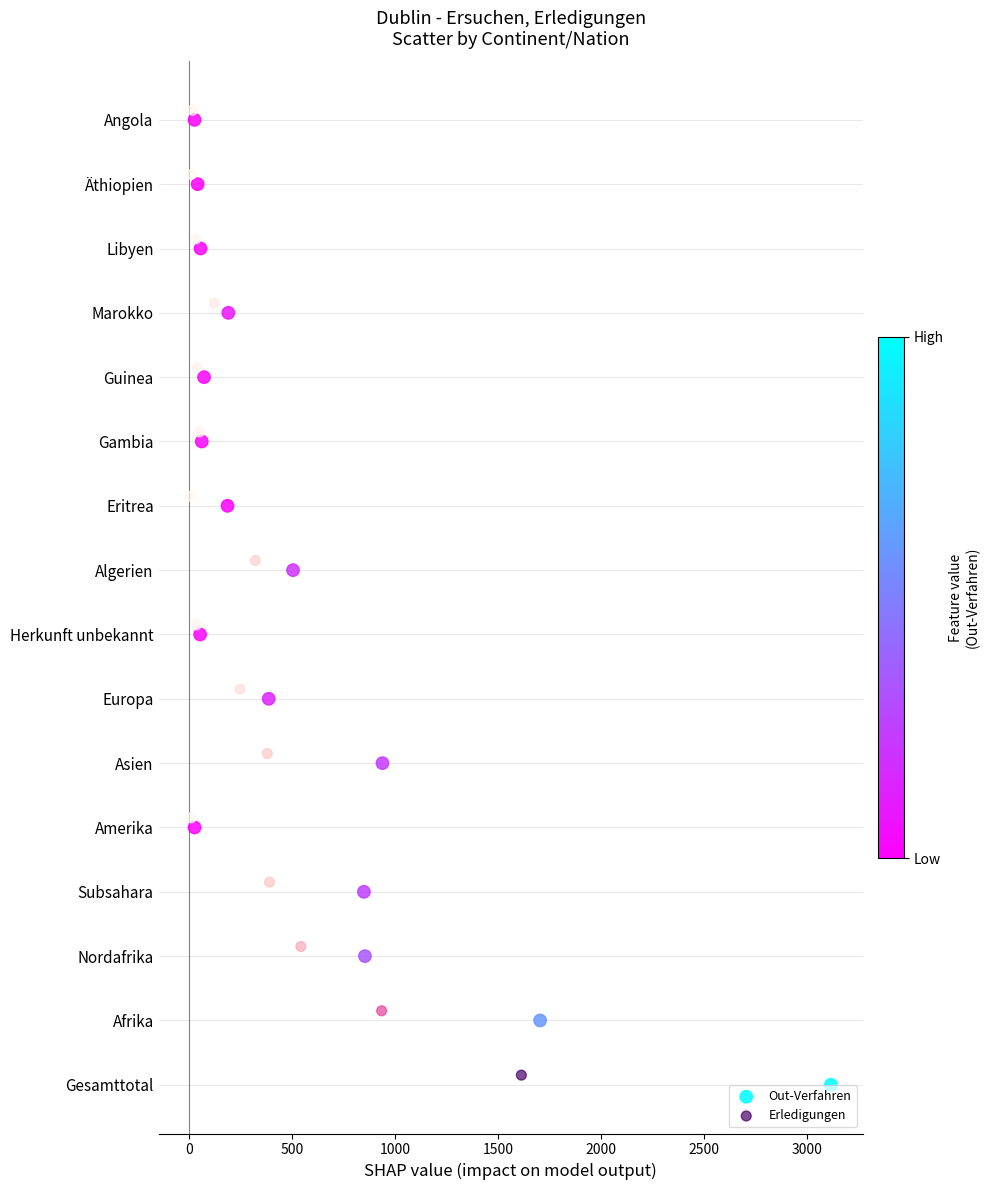

Which series contains the lowest Y value?

Out-Verfahren